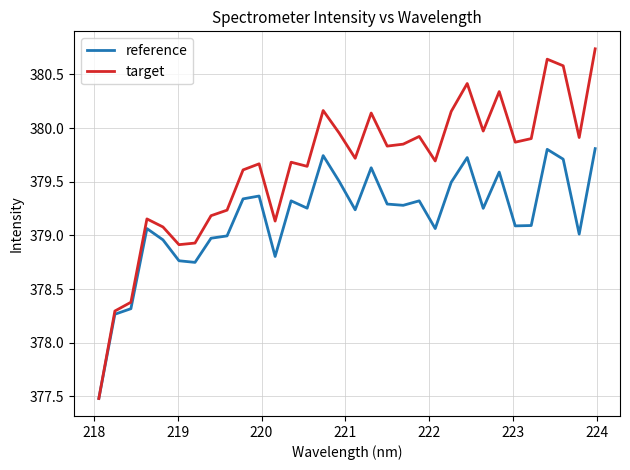

What is the sum of all target values?

12148.2